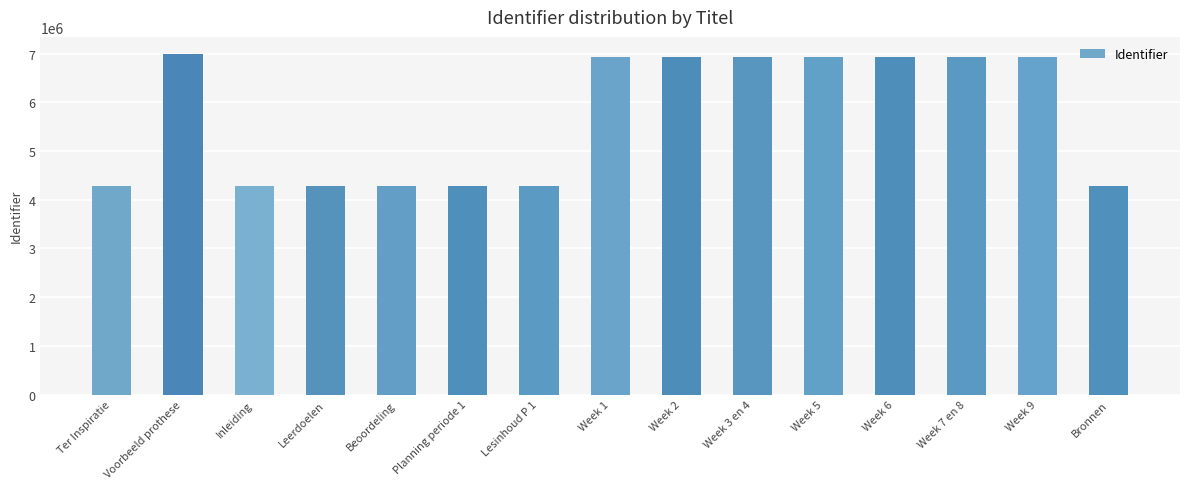

True or false: the data shows 6559777 at Lesinhoud P 1.

False